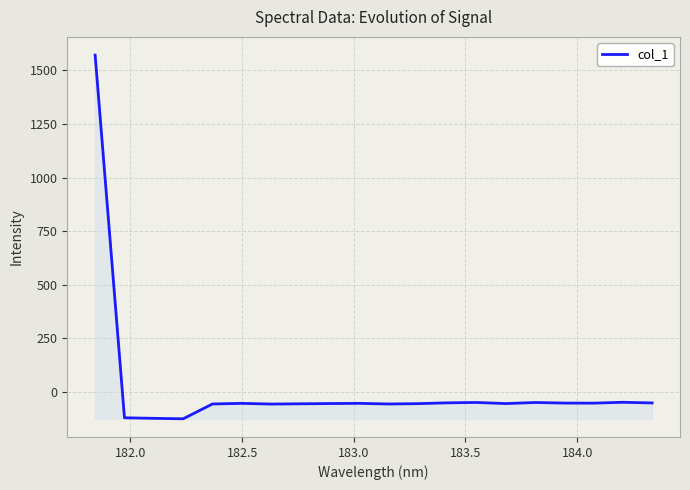

What is the sum of all values?

367.5